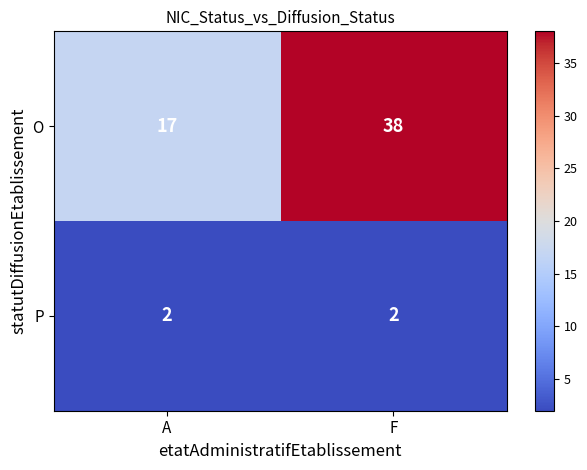

At how many categories does at least one series exceed 21?

1